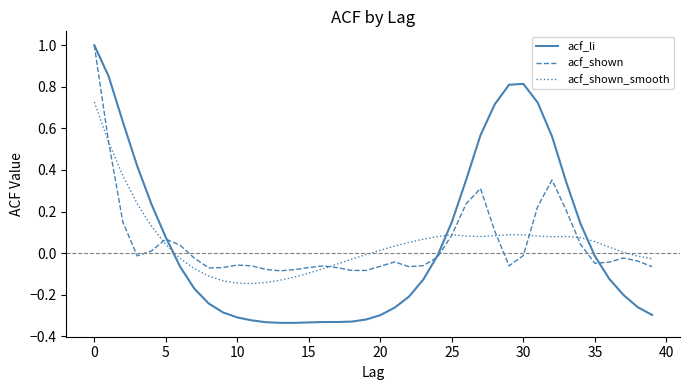

Which series has the largest range (max minus min)?

acf_li